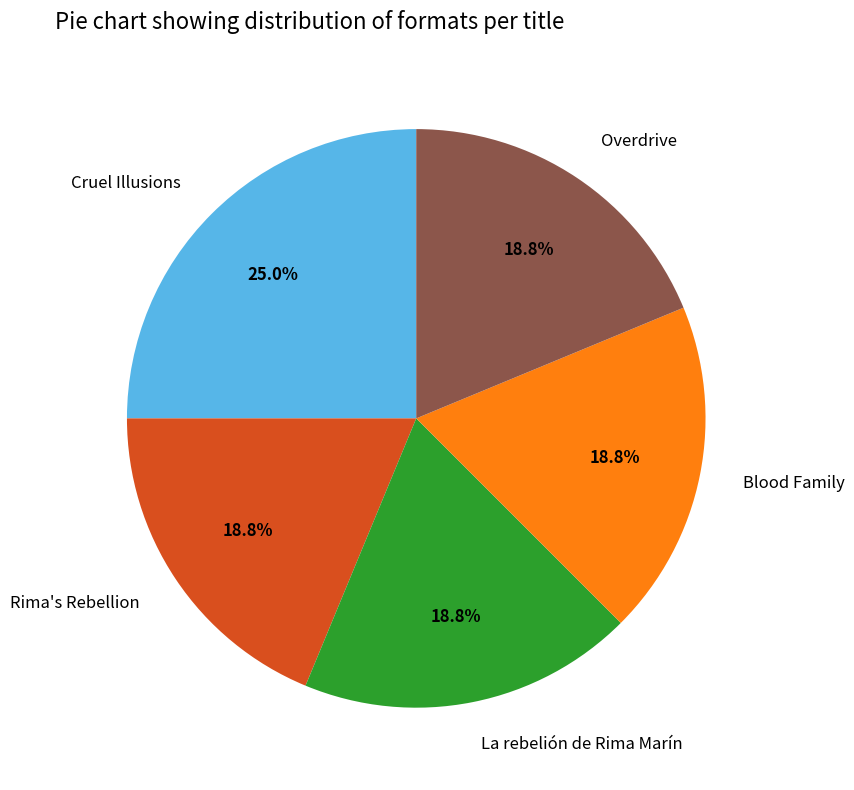

Is the sum of Overdrive and Cruel Illusions greater than half?

No